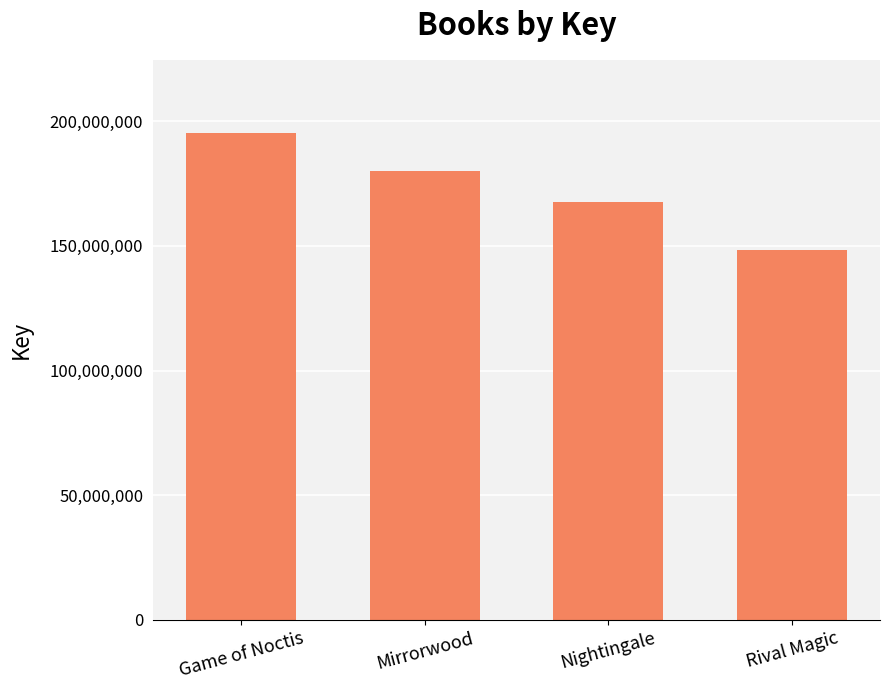

What is the change in value from Mirrorwood to Rival Magic?

-31933661